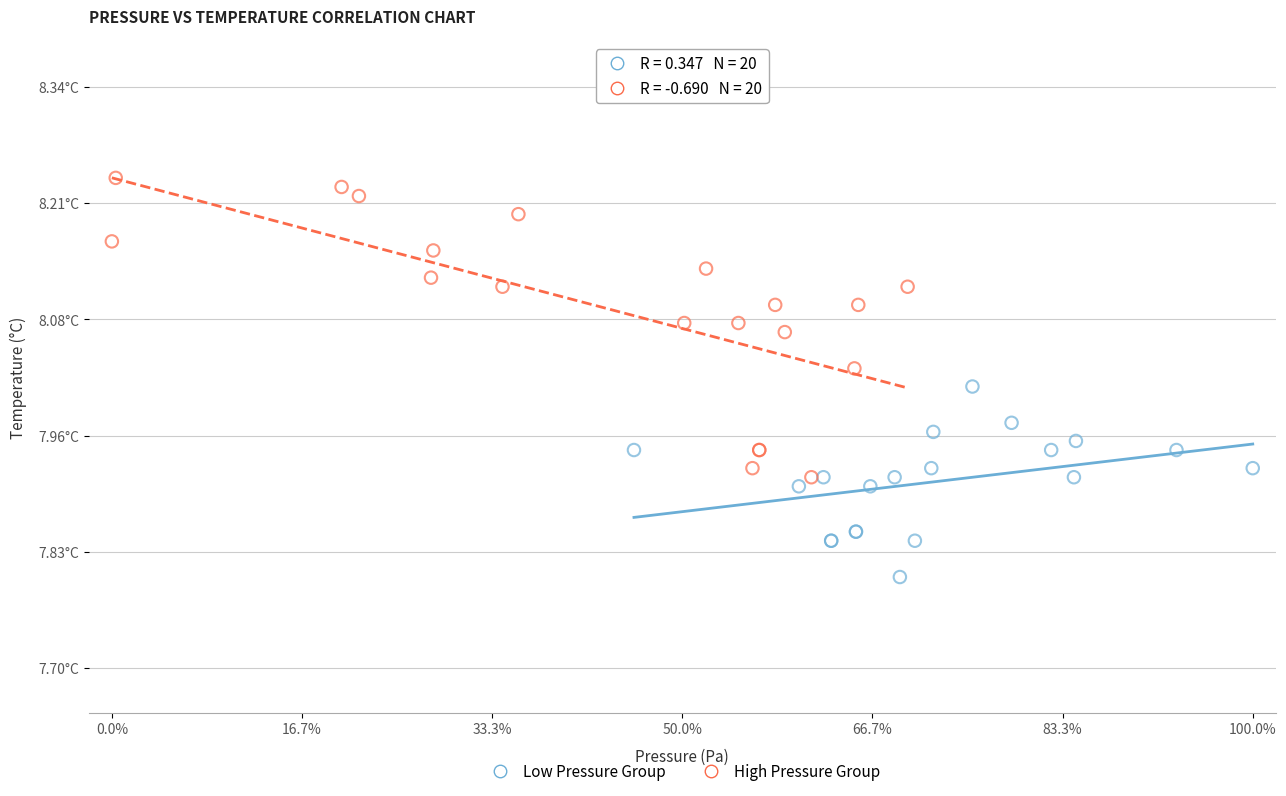

Which series has the widest spread of Y values?

High Pressure Group